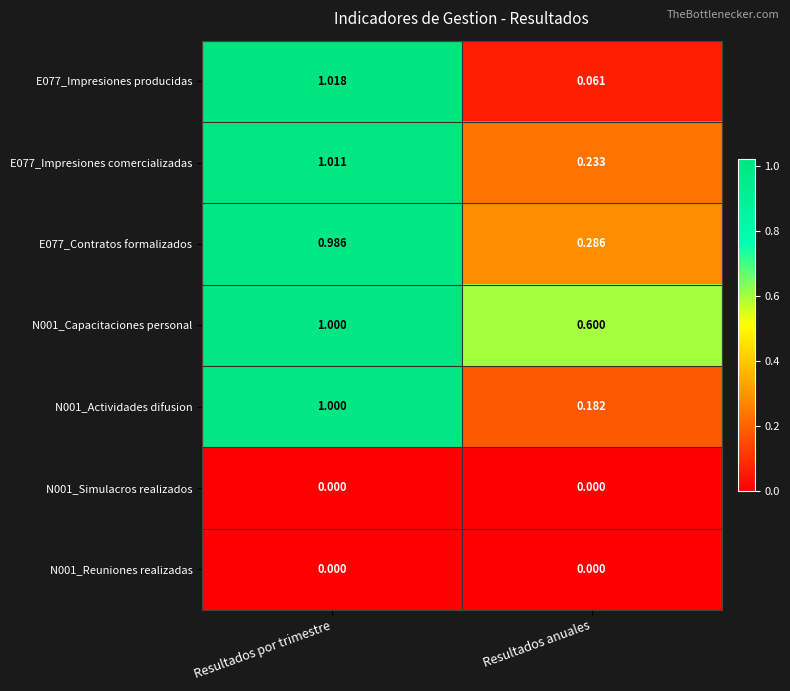

At which category is the sum across all series the highest?

Resultados por trimestre